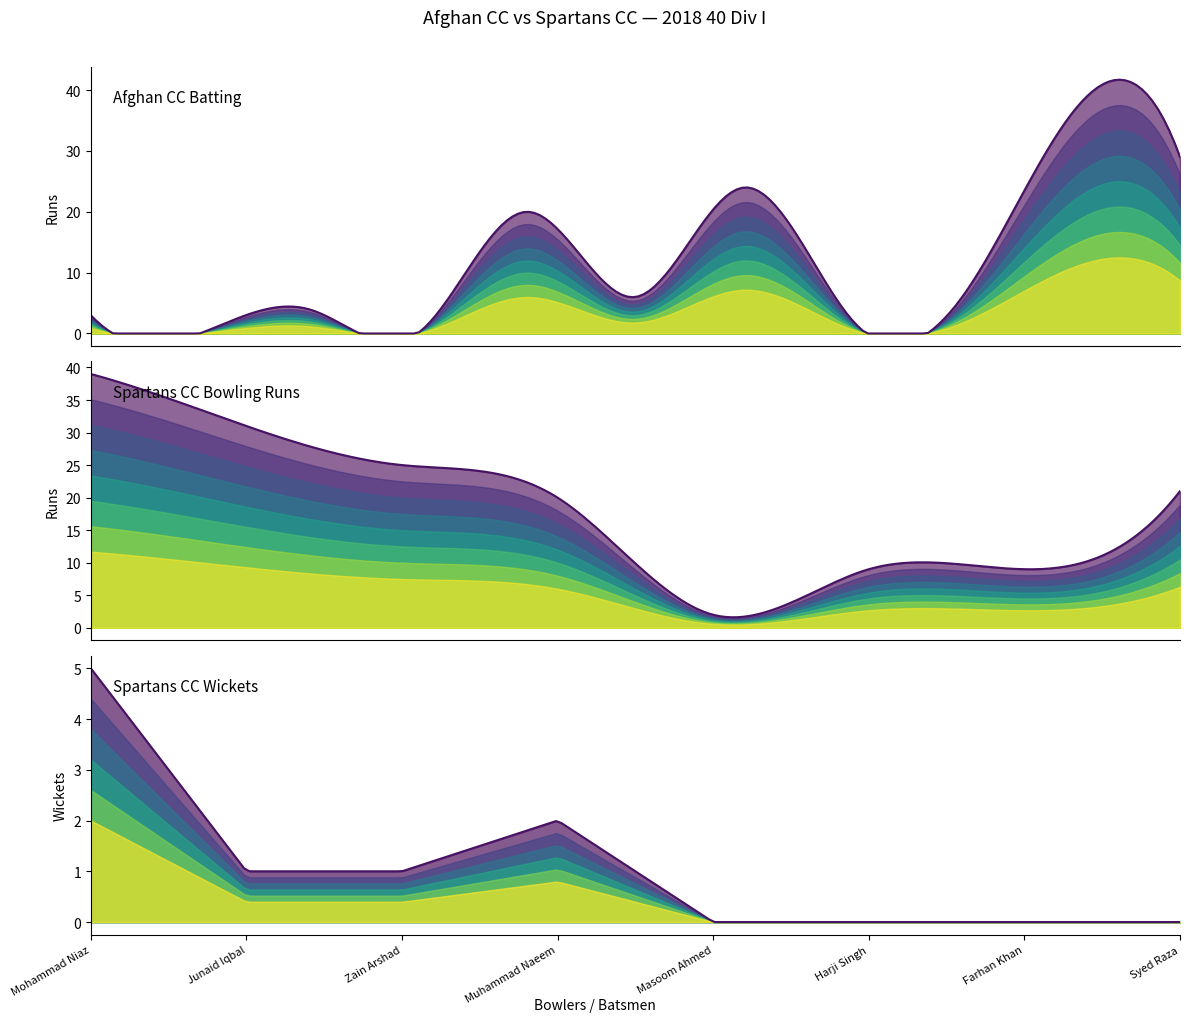

What is the difference between the second highest and second lowest values in the Spartans CC Wickets series?

2